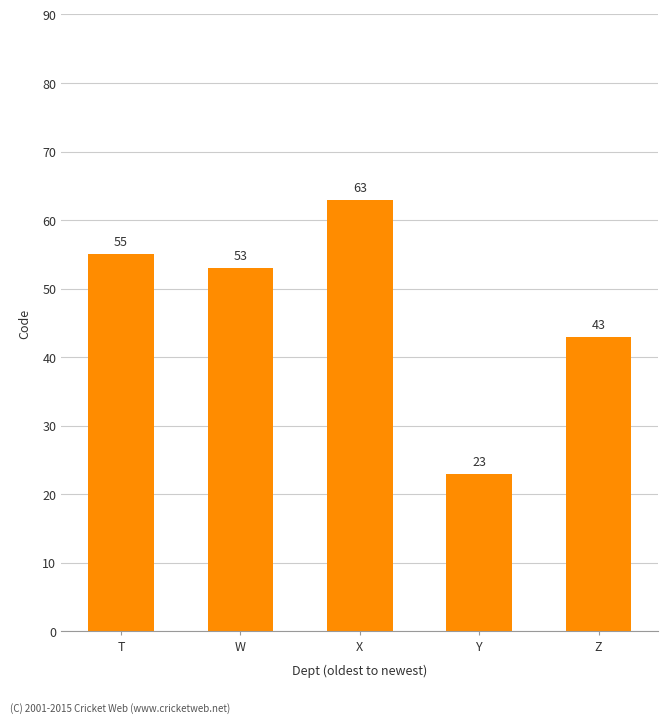

Read the value at W, to the nearest 10.

50